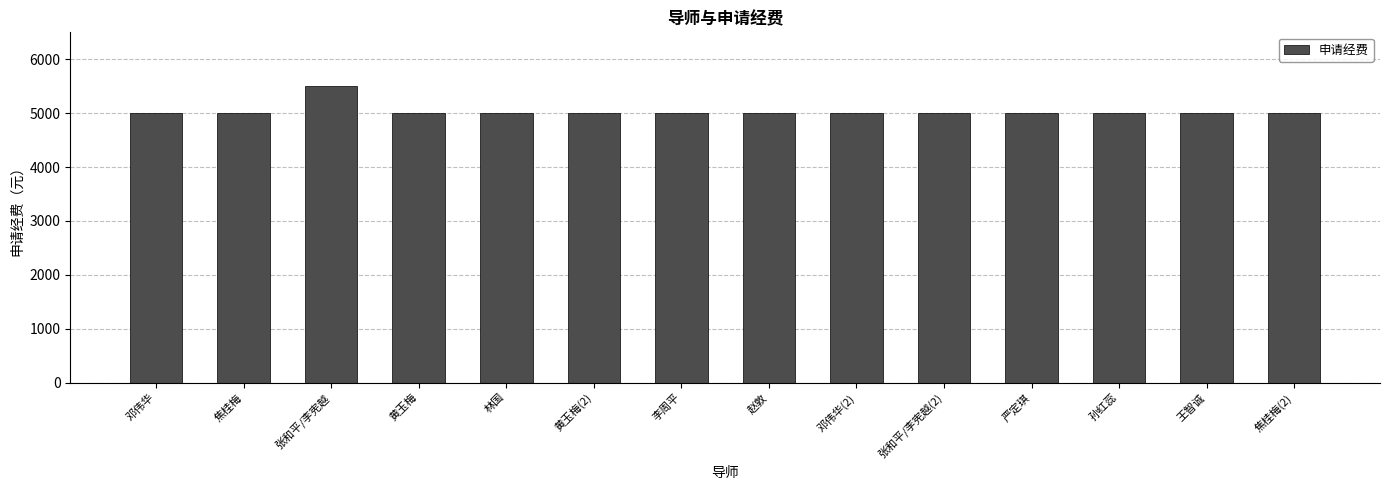

What is the sum of the values at 焦桂梅(2) and 邓伟华?

10000